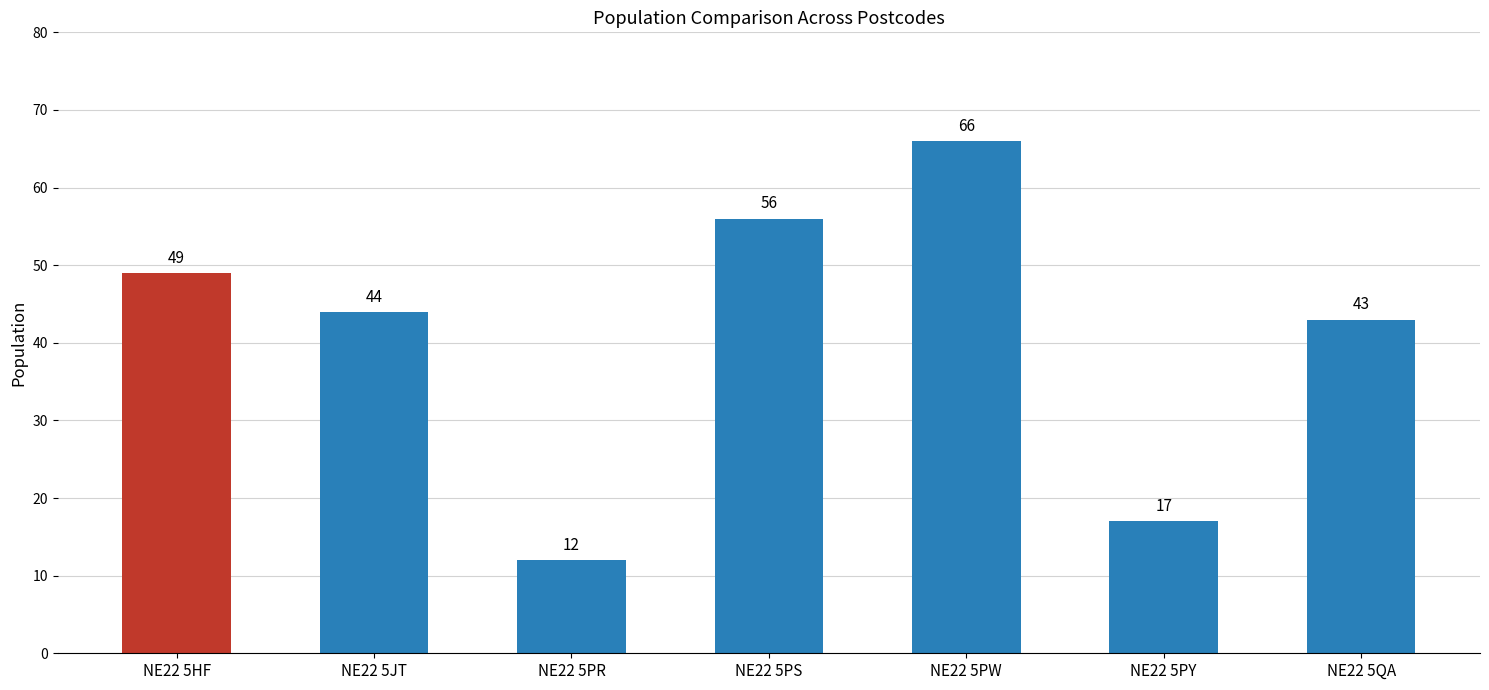

Rank the categories by value from lowest to highest.

NE22 5PR, NE22 5PY, NE22 5QA, NE22 5JT, NE22 5HF, NE22 5PS, NE22 5PW